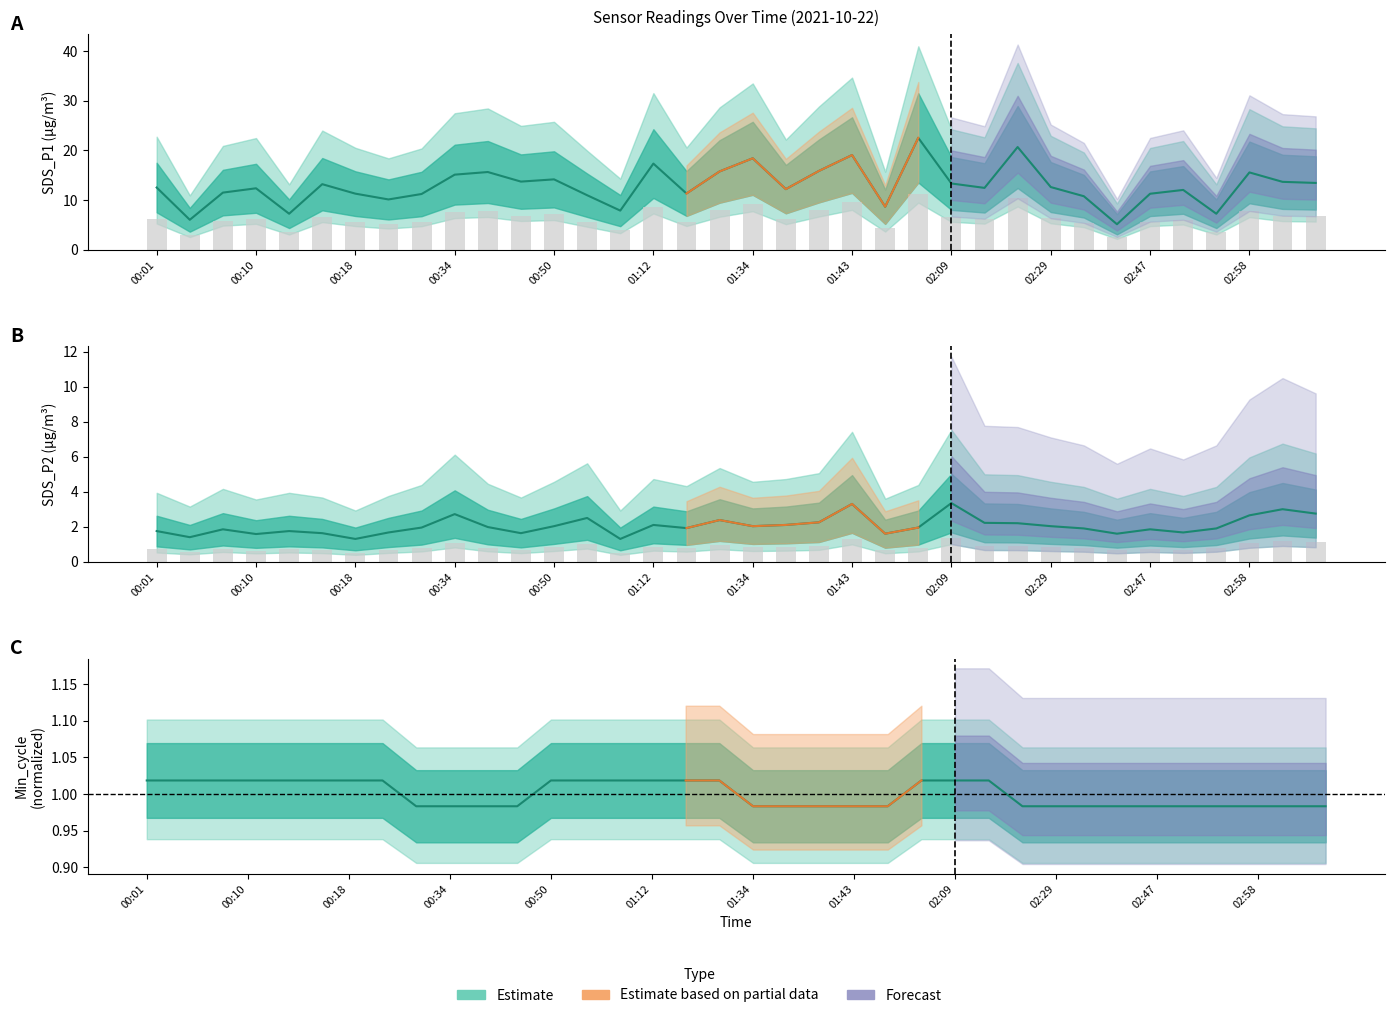

What position from the right is 00:13?

32